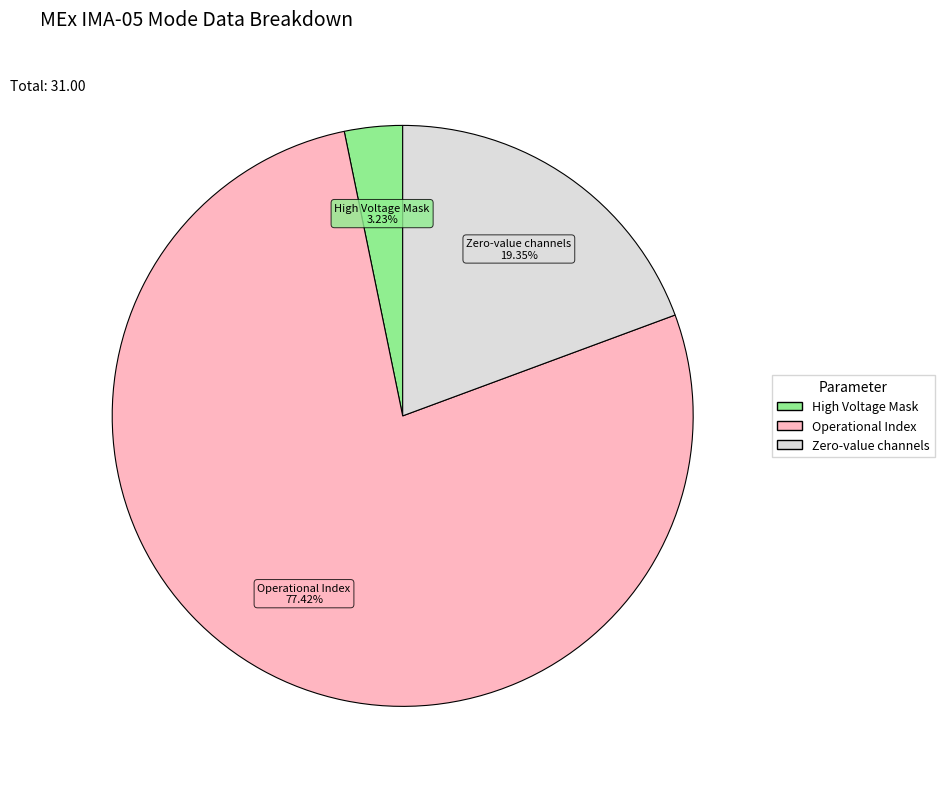

Does any single category account for the majority?

Yes